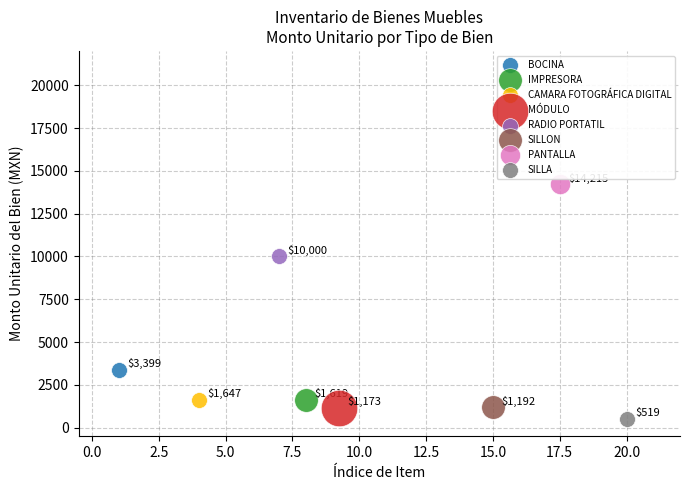

What are all the series names shown in the legend?

BOCINA, IMPRESORA, CAMARA FOTOGRÁFICA DIGITAL, MÓDULO, RADIO PORTATIL, SILLON, PANTALLA, SILLA